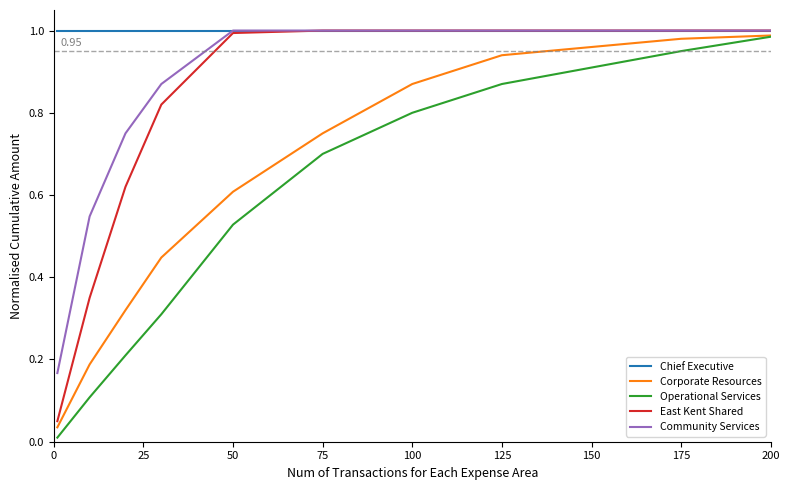

Which series has the largest total across all categories?

Chief Executive